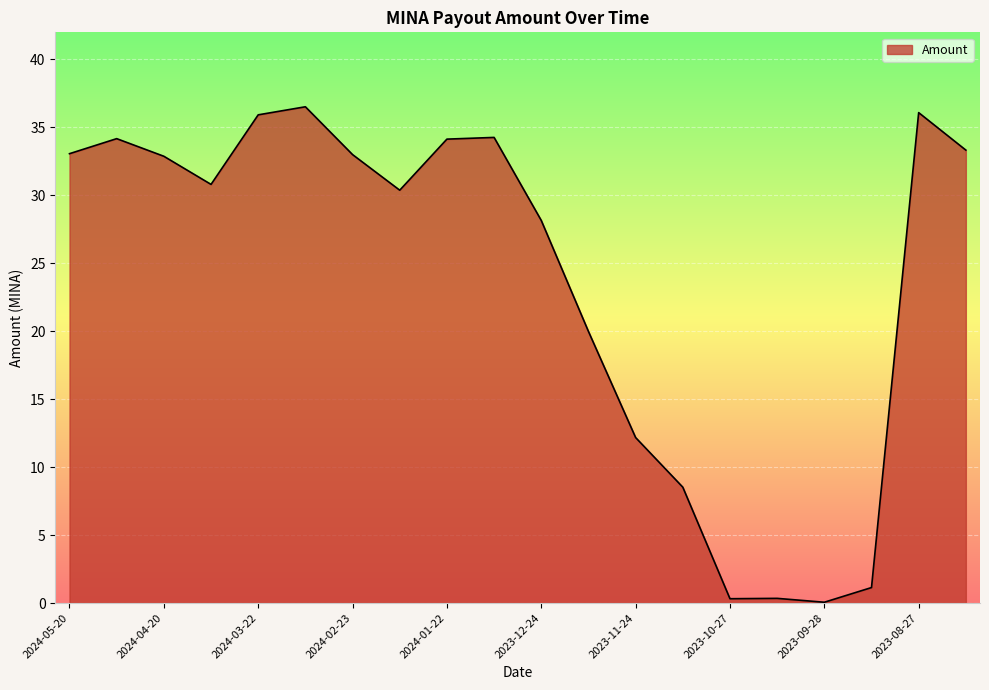

What is the maximum value shown in the chart?

36.5